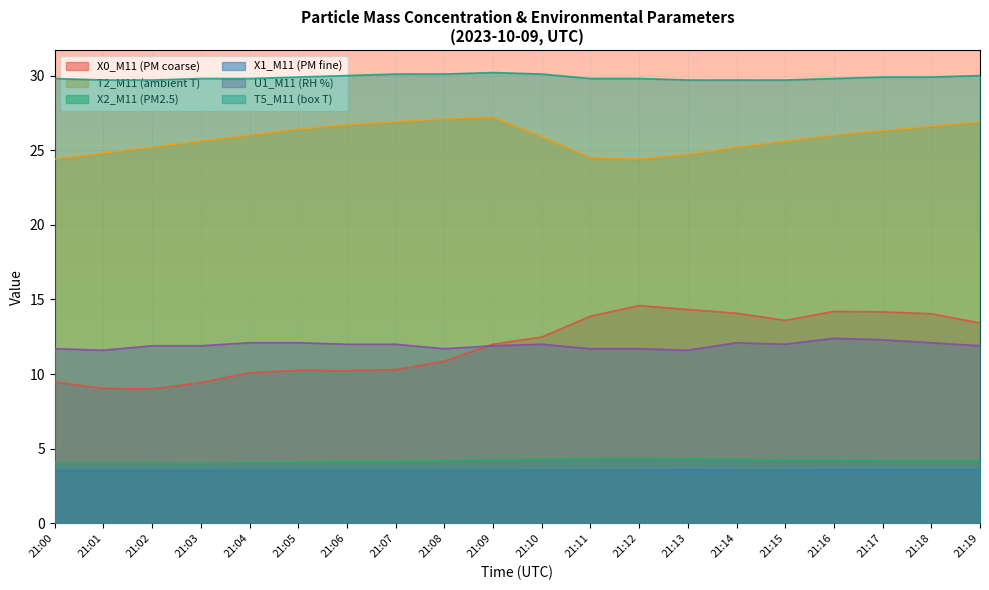

What are all the series names shown in the legend?

X0_M11 (PM coarse), T2_M11 (ambient T), X2_M11 (PM2.5), X1_M11 (PM fine), U1_M11 (RH %), T5_M11 (box T)